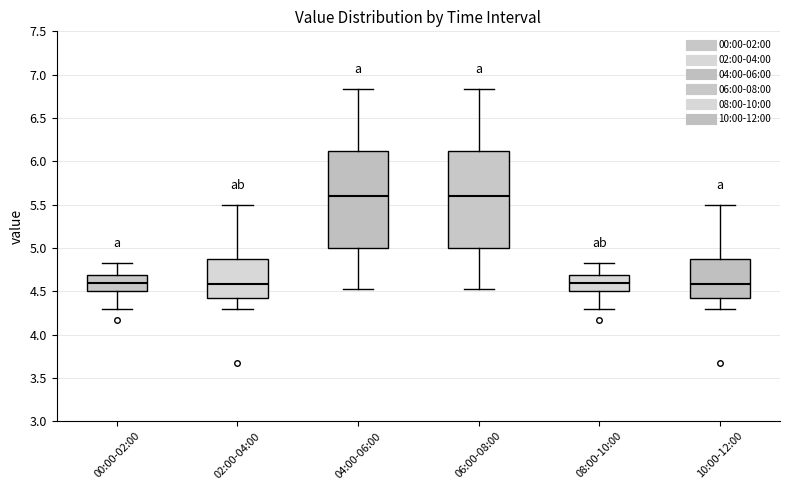

Where does the lower whisker of the box for 10:00-12:00 end on the y-axis? The values are not printed on the chart, so give them approximately, as read against the axis.

4.30